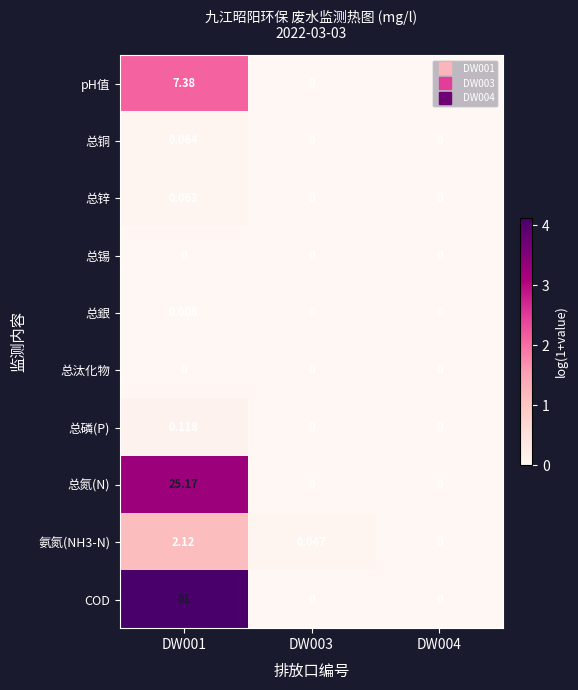

Which series has the largest total across all categories?

COD